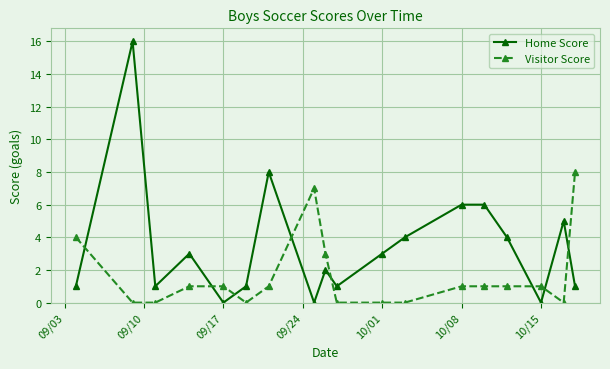

Does the chart display data point markers on the line(s)?

Yes